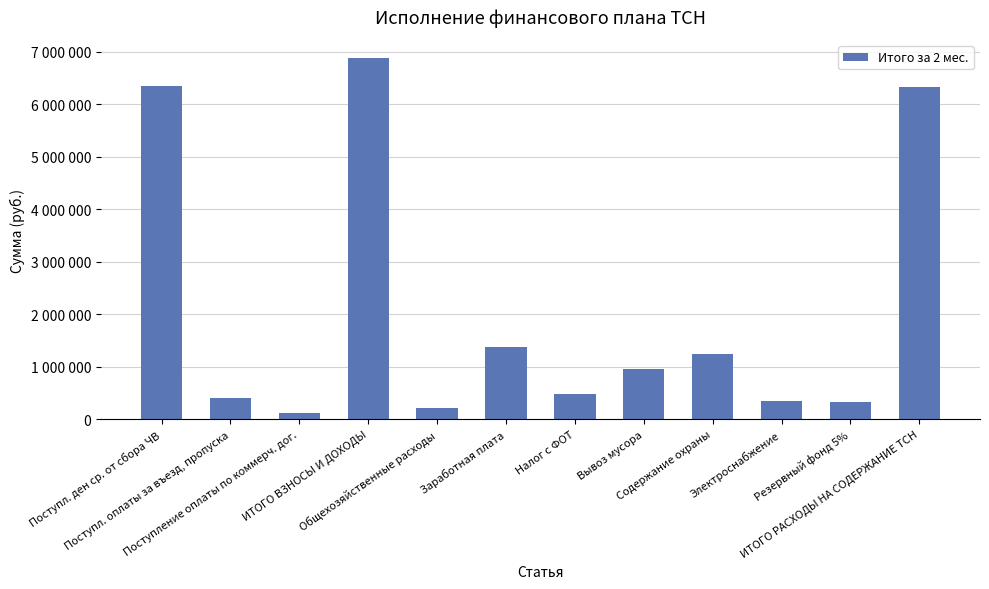

What is the greatest value displayed?

6874328.5